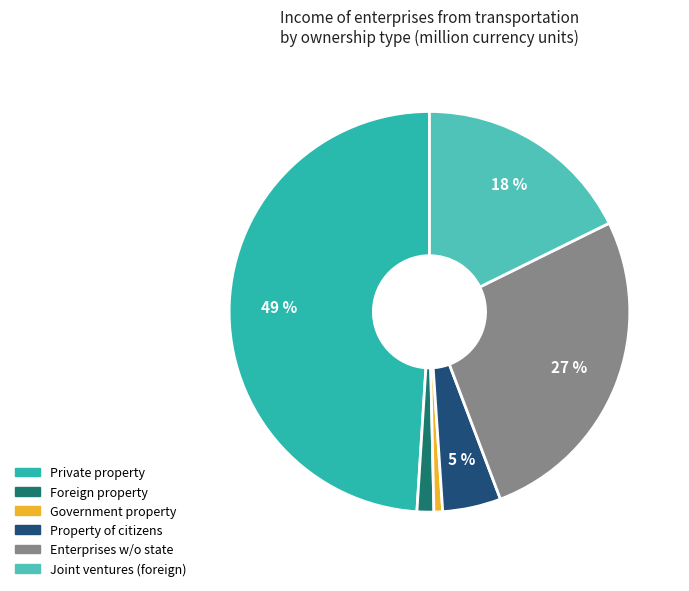

Does any single category account for the majority?

No